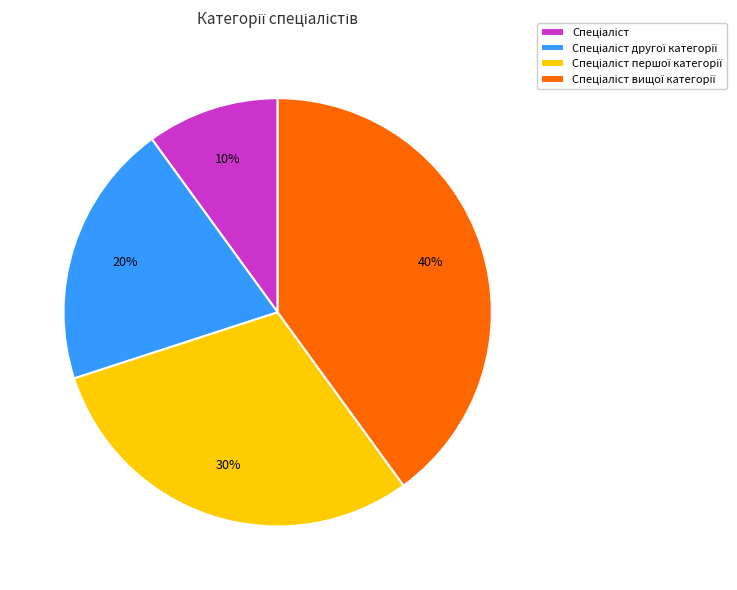

How many slices are in this pie chart?

4